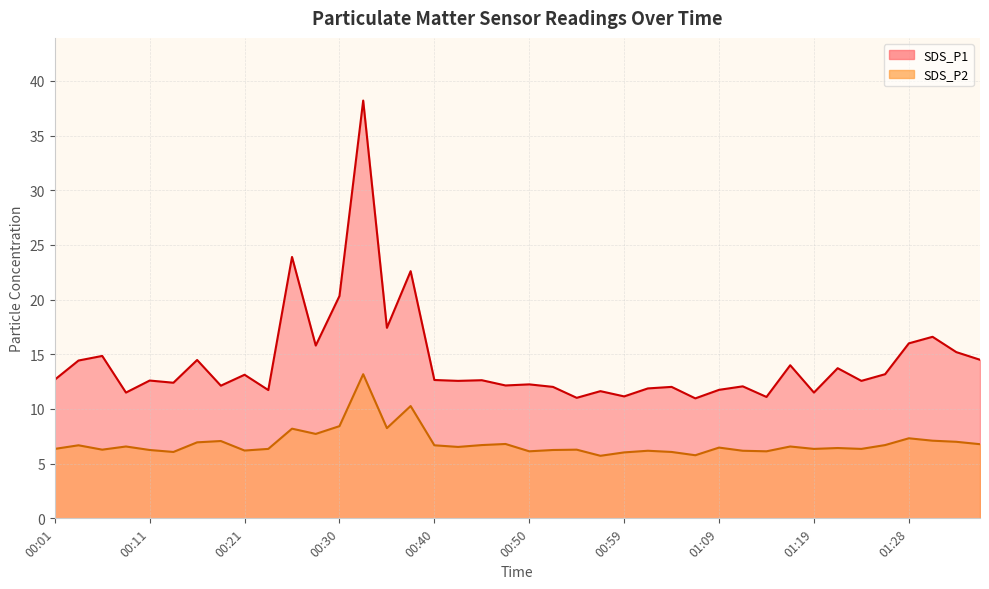

Read the SDS_P2 value at 01:11.

6.2